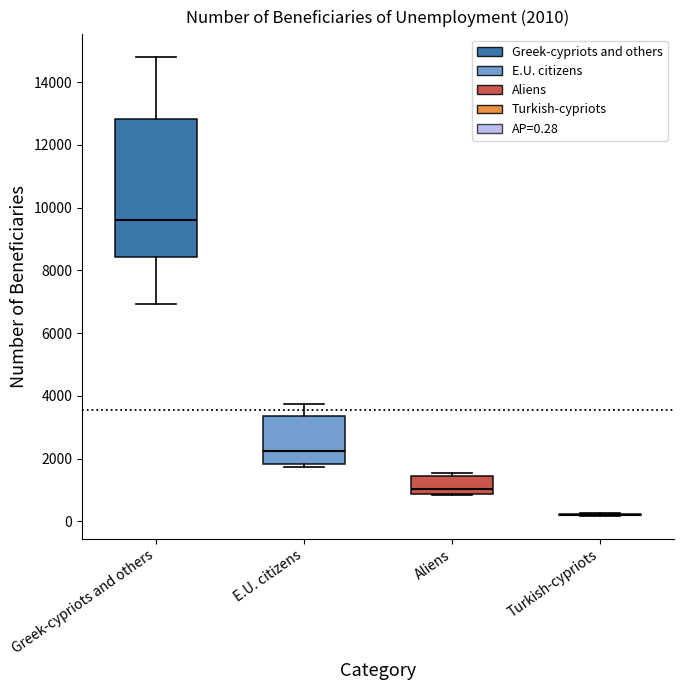

Comparing the boxes themselves (not the whiskers), which one is the tallest?

Greek-cypriots and others